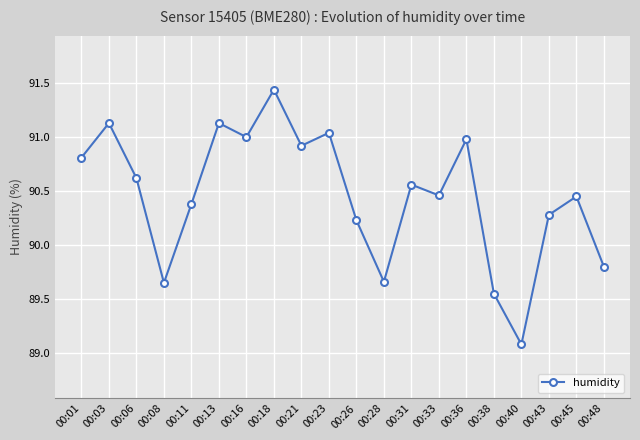

What is the value of the 5th point from the left?

90.4